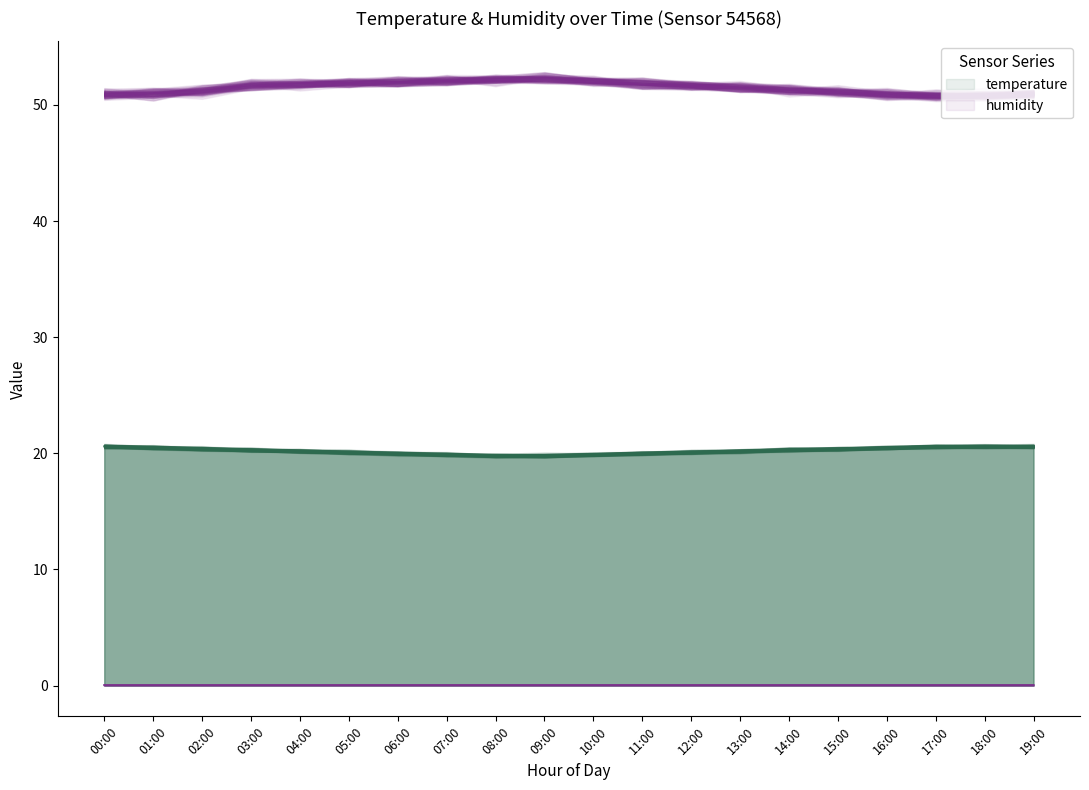

What position from the right is 11:00?

9